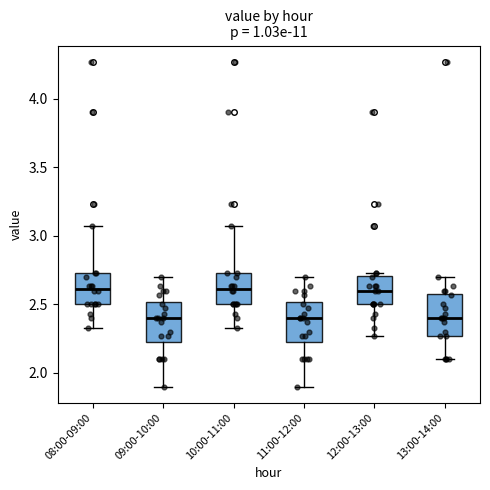

Reading left to right, transcribe this box plot: for each box, give where its median line is, the range the box spans, and where its two whiskers end, as read against the y-axis. The values are not printed on the chart, so give them approximately, as read against the axis.

08:00-09:00: median 2.60, box 2.50 to 2.75, whiskers 2.35 to 3.05
09:00-10:00: median 2.40, box 2.25 to 2.50, whiskers 1.90 to 2.70
10:00-11:00: median 2.60, box 2.50 to 2.75, whiskers 2.35 to 3.05
11:00-12:00: median 2.40, box 2.25 to 2.50, whiskers 1.90 to 2.70
12:00-13:00: median 2.60, box 2.50 to 2.70, whiskers 2.25 to 2.75
13:00-14:00: median 2.40, box 2.25 to 2.60, whiskers 2.10 to 2.70